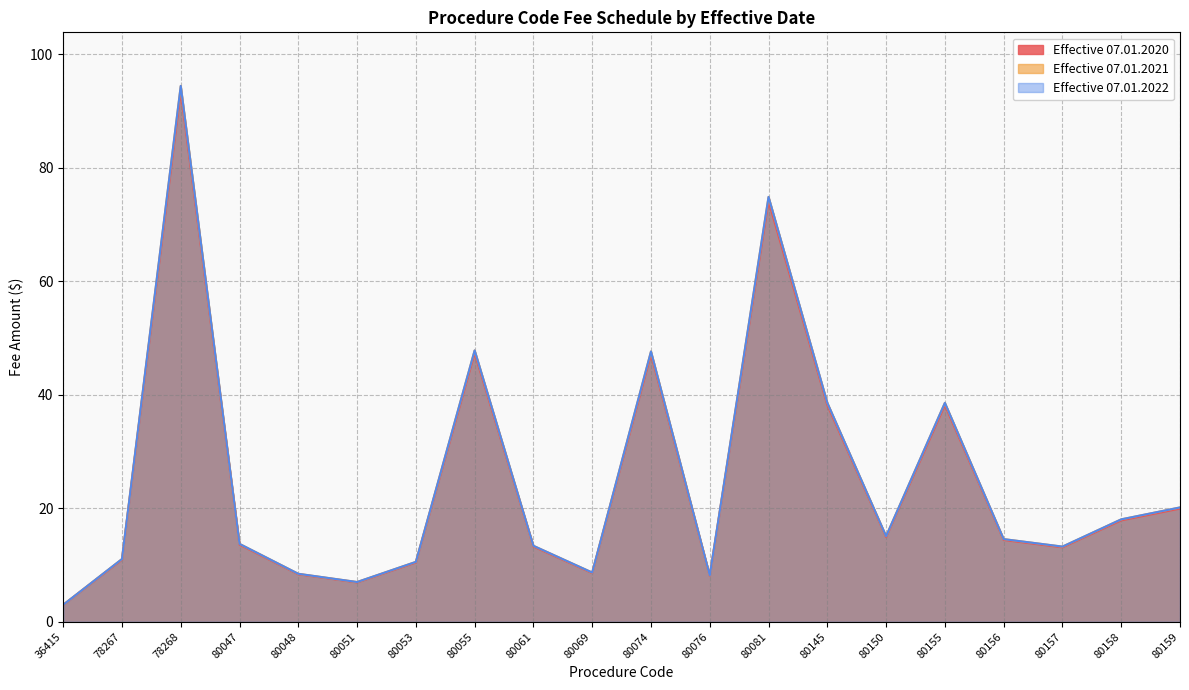

At how many categories does at least one series exceed 69?

2